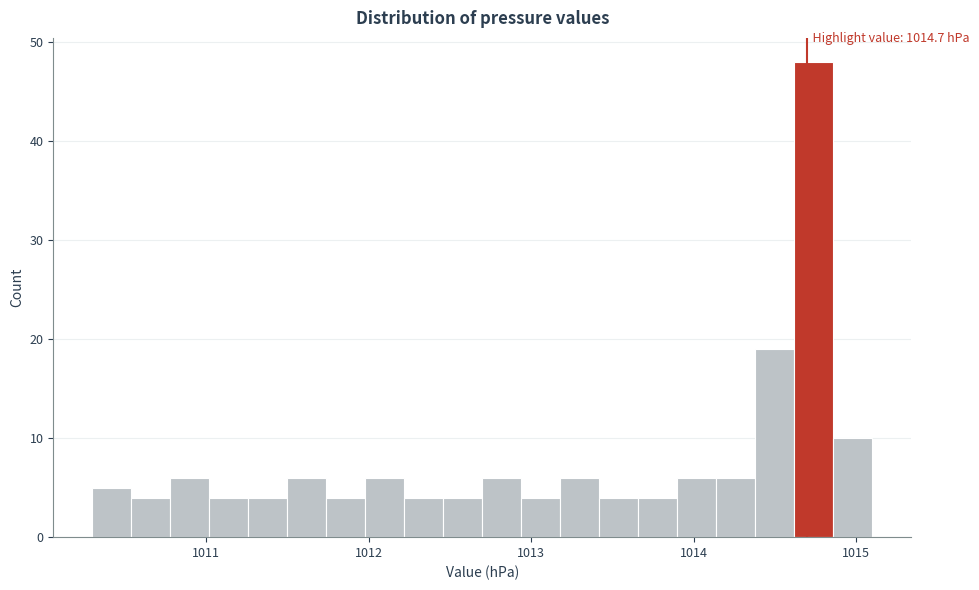

Read against the x-axis, roughly where is the centre of the tallest bar?

1014.7